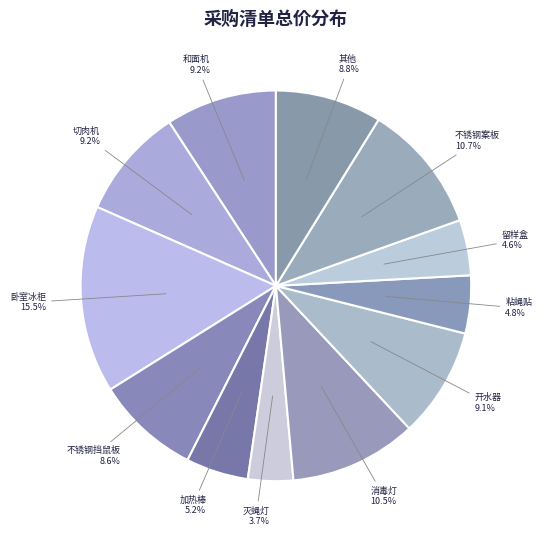

To the nearest percent, what percentage of the pie is 不锈钢案板?

11%